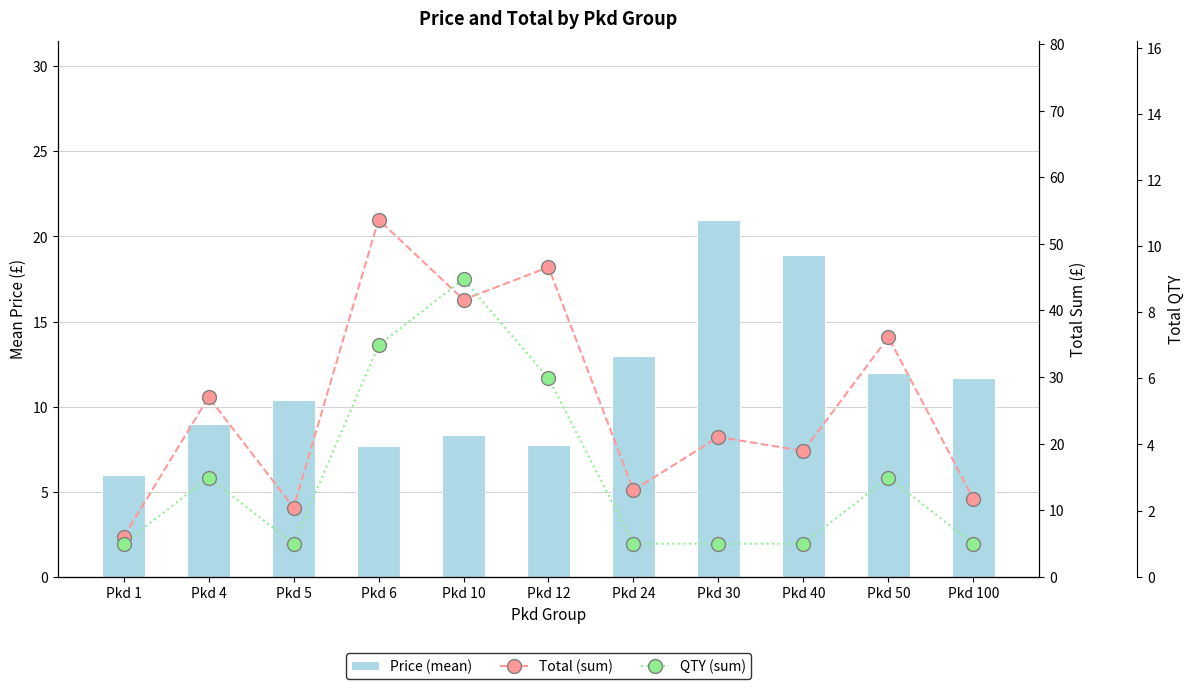

What is the value of the QTY (sum) bar at the 3rd from the left?

1.0